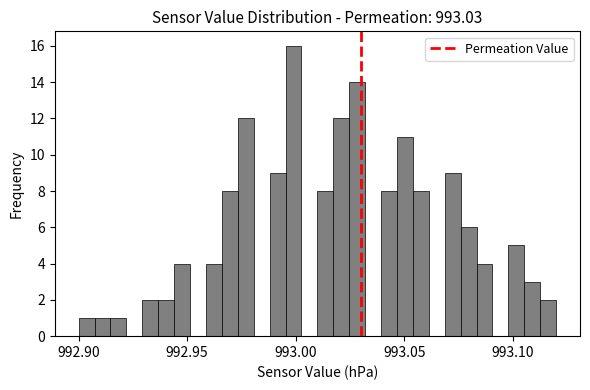

Around what value on the x-axis is the tallest bar? Give the approximate position of its centre, as read against the axis.

993.000